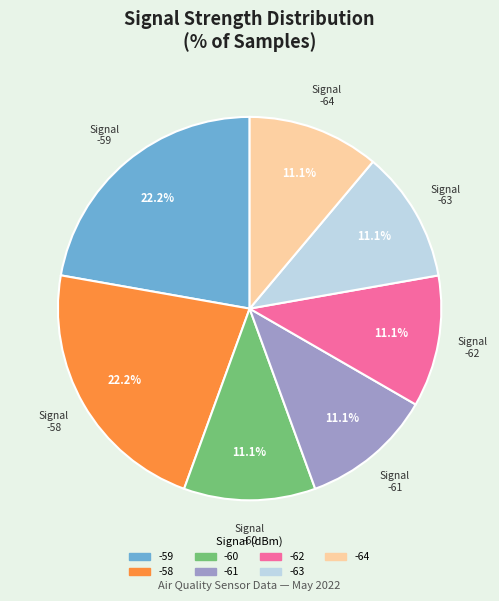

To the nearest percent, what is the combined percentage of -58 and -59?

44%